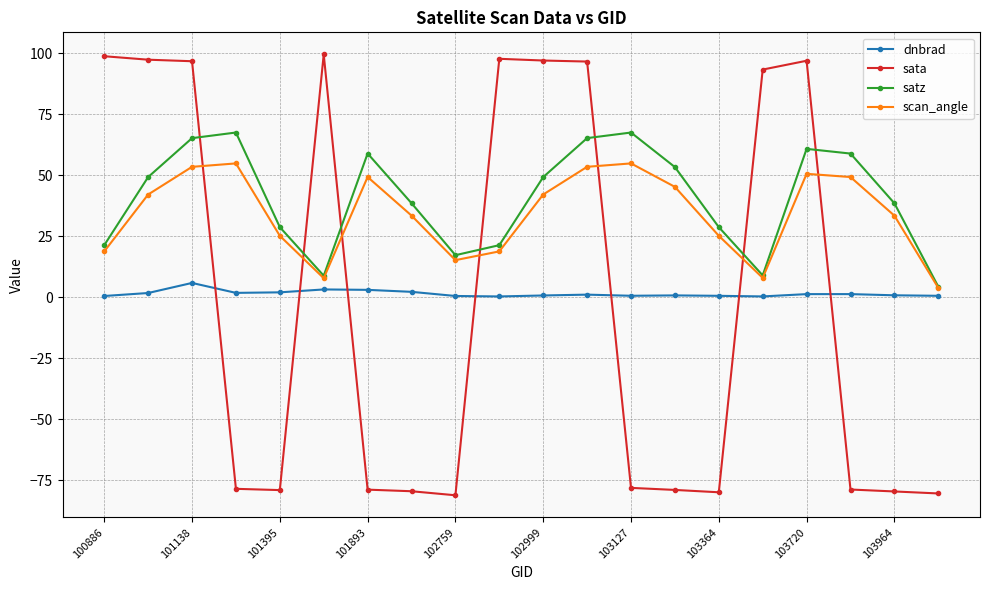

What is the maximum value for satz?

67.6